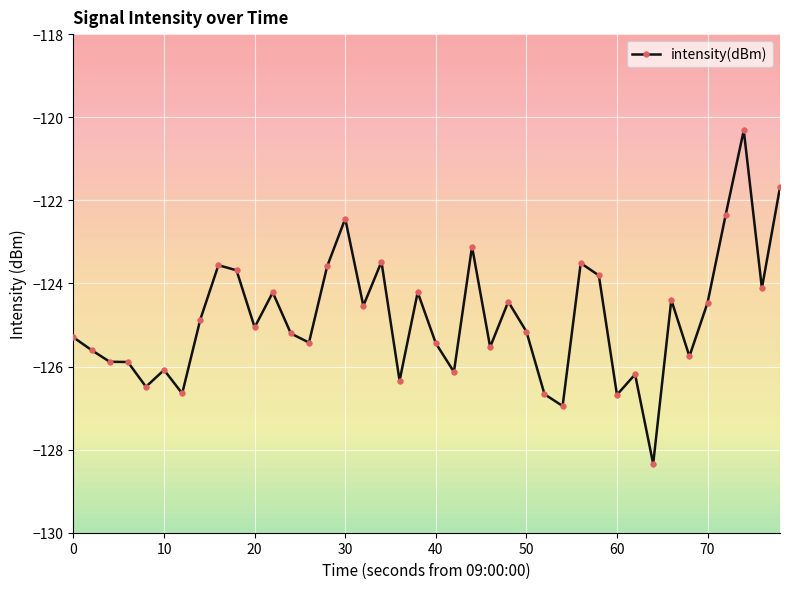

What is the value of the 36th point from the left?

-124.5